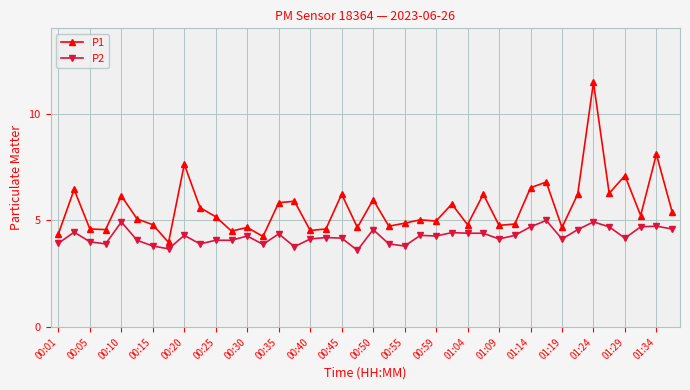

At how many categories does at least one series exceed 8?

2